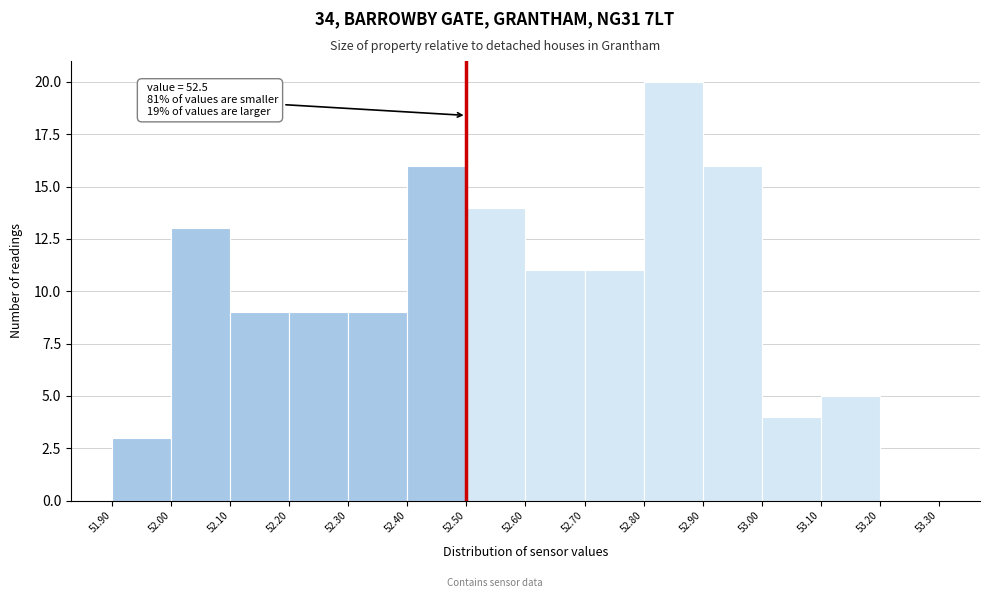

Which range on the x-axis has the tallest bar?

52.80 to 52.90